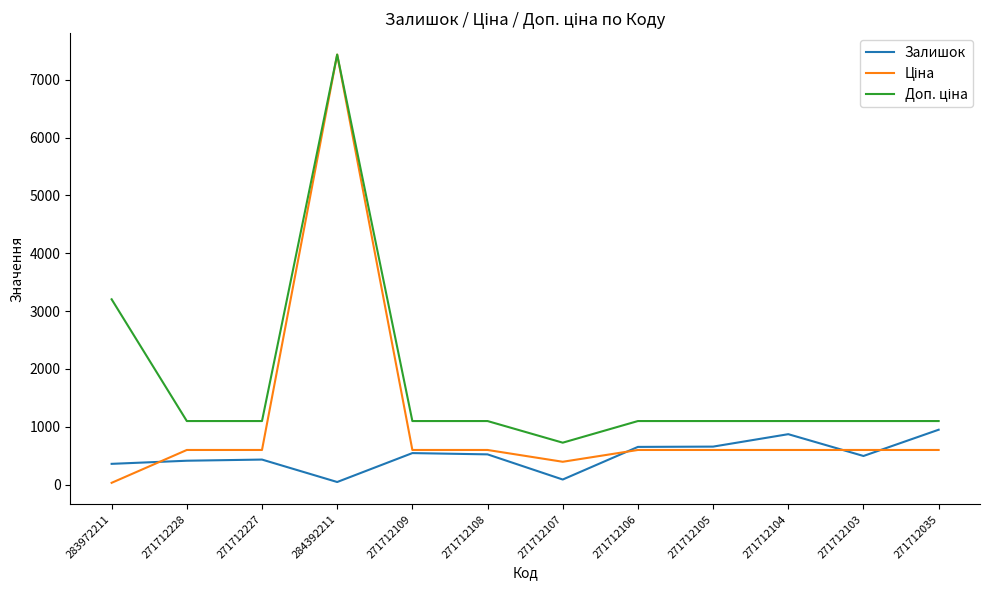

What is the maximum value shown in the chart?

7436.2